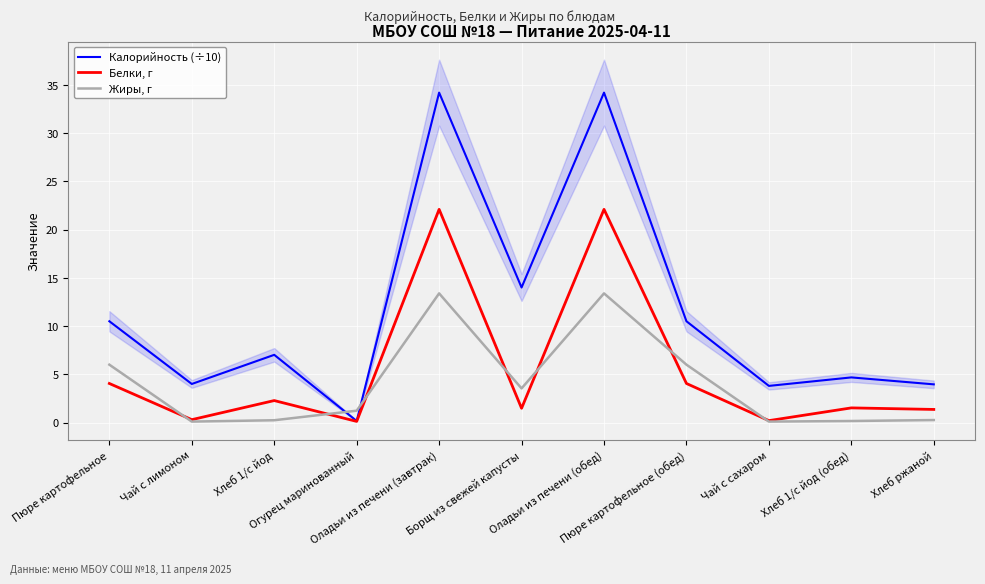

What is the difference between the Жиры, г values at Чай с сахаром and Хлеб 1/с йод (обед)?

0.1